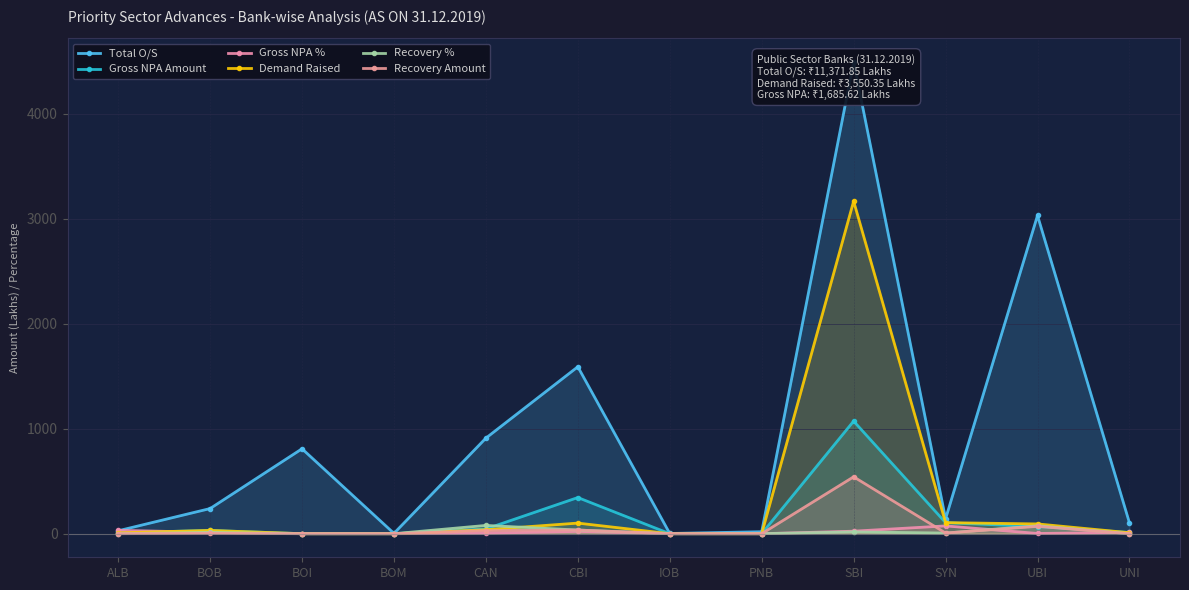

What is the average value of the Recovery Amount series?

57.2